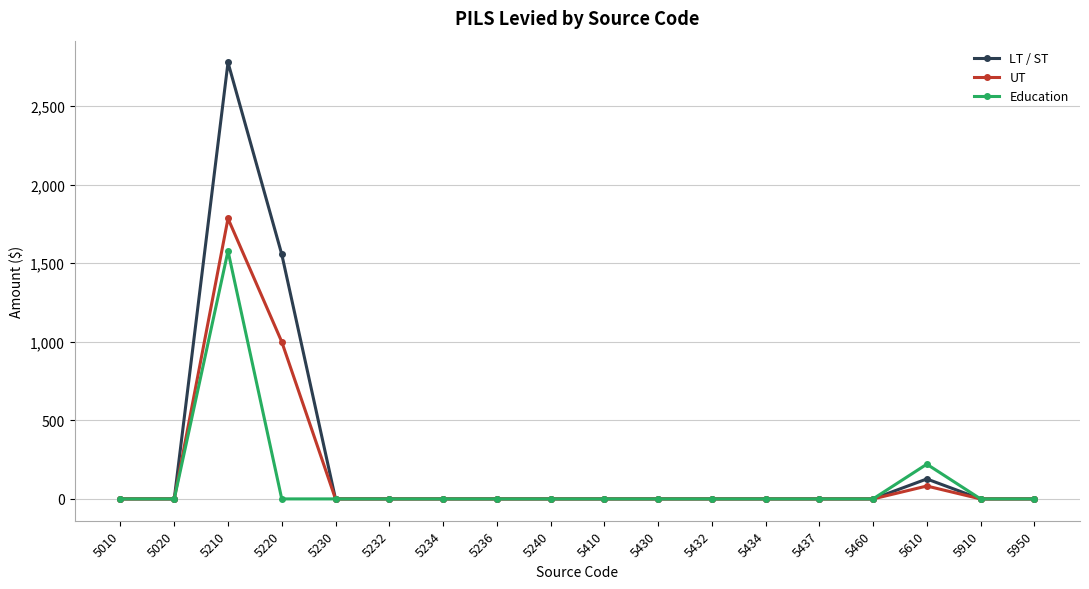

Reading left to right, list all the values displayed in this chart.

LT / ST: 5010=0	5020=0	5210=2778	5220=1557	5230=0	5232=0	5234=0	5236=0	5240=0	5410=0	5430=0	5432=0	5434=0	5437=0	5460=0	5610=127	5910=0	5950=0
UT: 5010=0	5020=0	5210=1785	5220=1000	5230=0	5232=0	5234=0	5236=0	5240=0	5410=0	5430=0	5432=0	5434=0	5437=0	5460=0	5610=82	5910=0	5950=0
Education: 5010=0	5020=0	5210=1578	5220=0	5230=0	5232=0	5234=0	5236=0	5240=0	5410=0	5430=0	5432=0	5434=0	5437=0	5460=0	5610=221	5910=0	5950=0